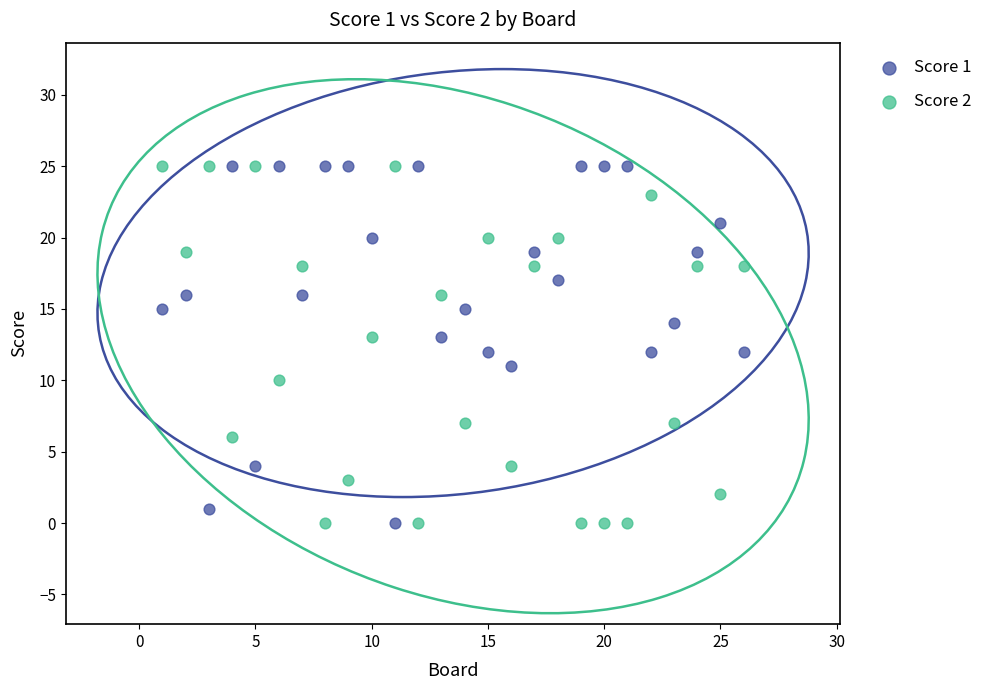

What is the X range (max minus min) for the scatter plot?

25